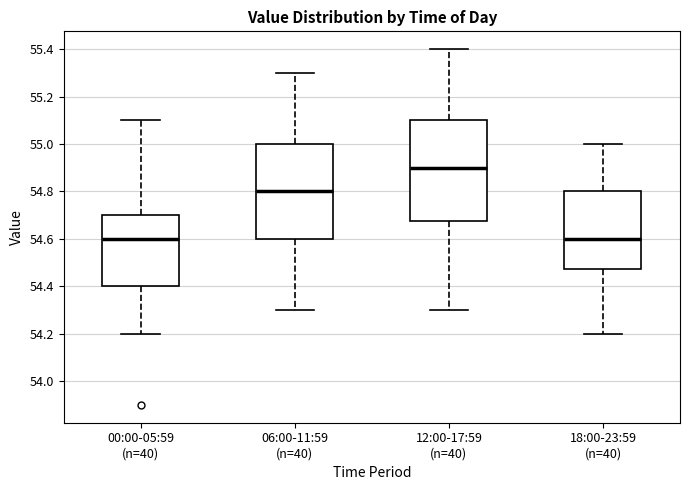

Reading left to right, read every box against the y-axis: the position of its median line, the range the box covers, and the ends of its whiskers. The values are not printed on the chart, so give them approximately, as read against the axis.

00:00-05:59 (n=40): median 54.60, box 54.40 to 54.70, whiskers 54.20 to 55.10
06:00-11:59 (n=40): median 54.80, box 54.60 to 55.00, whiskers 54.30 to 55.30
12:00-17:59 (n=40): median 54.90, box 54.68 to 55.10, whiskers 54.30 to 55.40
18:00-23:59 (n=40): median 54.60, box 54.48 to 54.80, whiskers 54.20 to 55.00